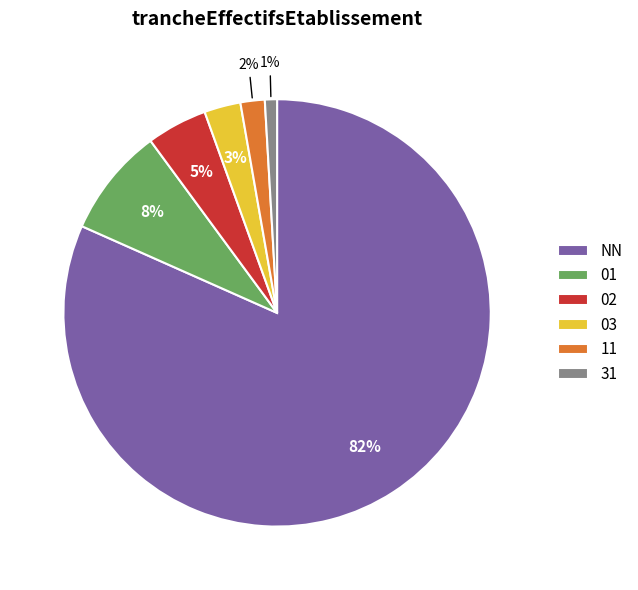

What percentage is the 03 slice, to the nearest percent?

3%